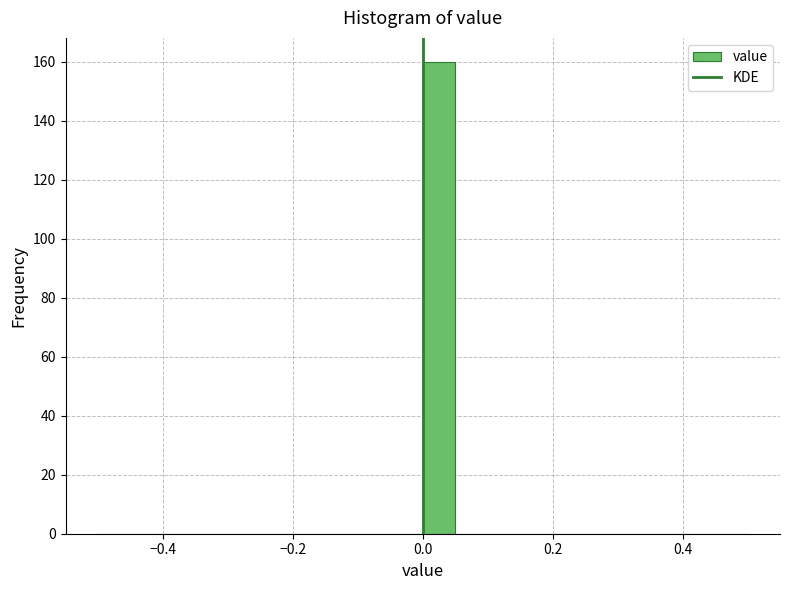

Around what value on the x-axis is the tallest bar? Give the approximate position of its centre, as read against the axis.

0.02